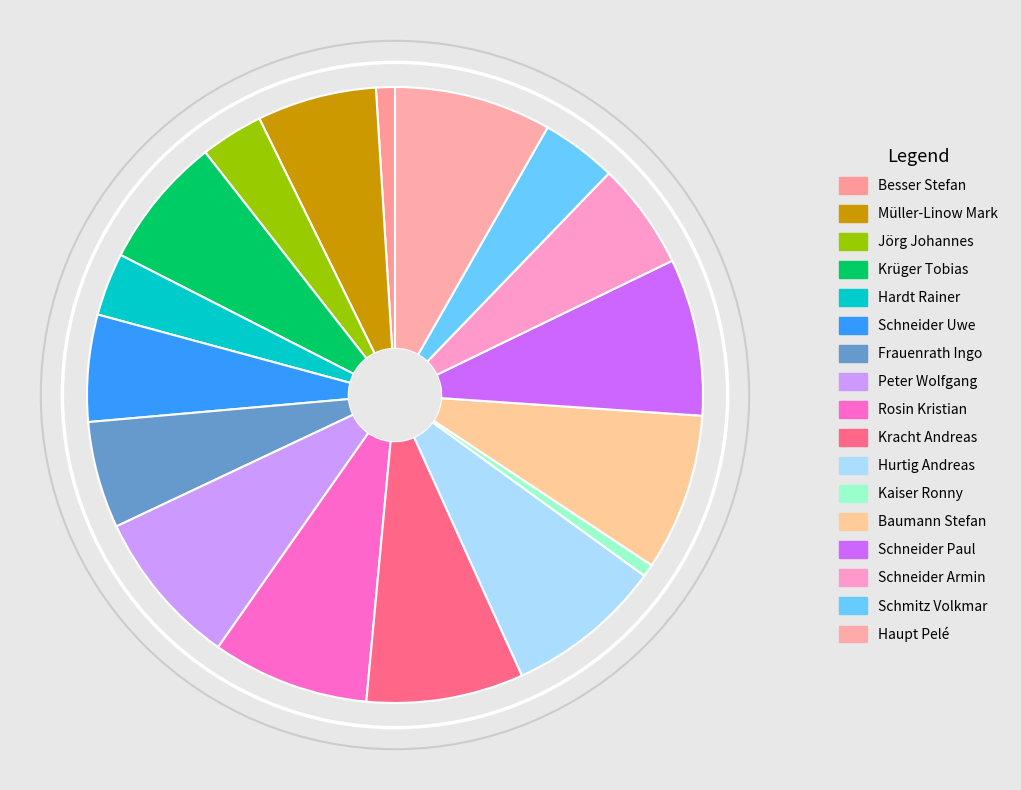

How many segments does this pie chart have?

17